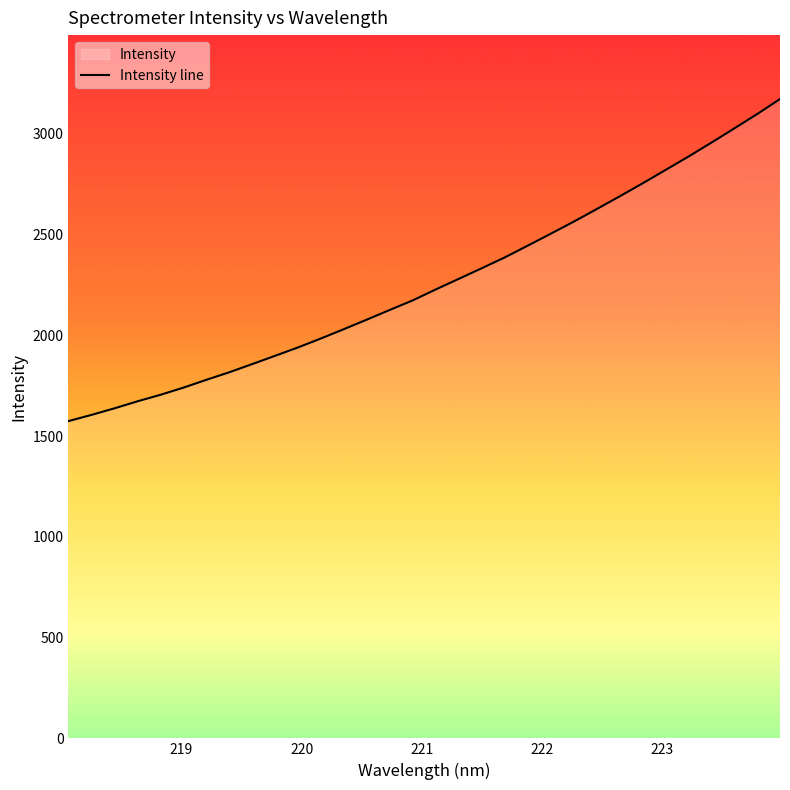

What is the greatest value displayed?

3171.9